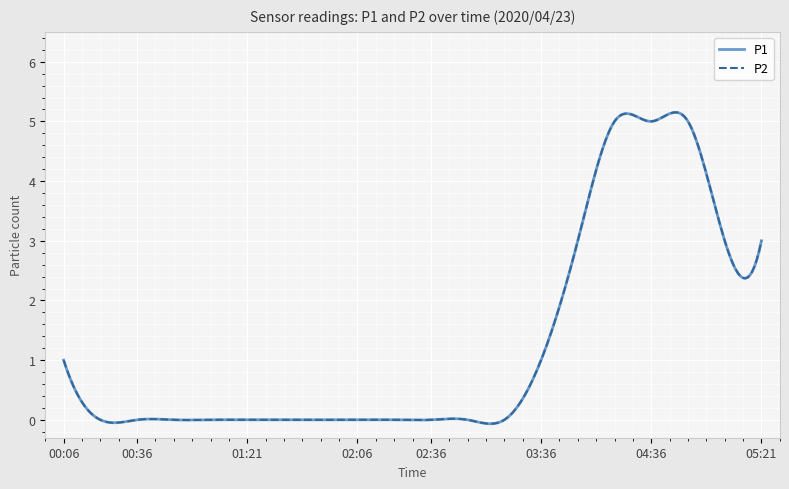

Does the chart display data point markers on the line(s)?

No